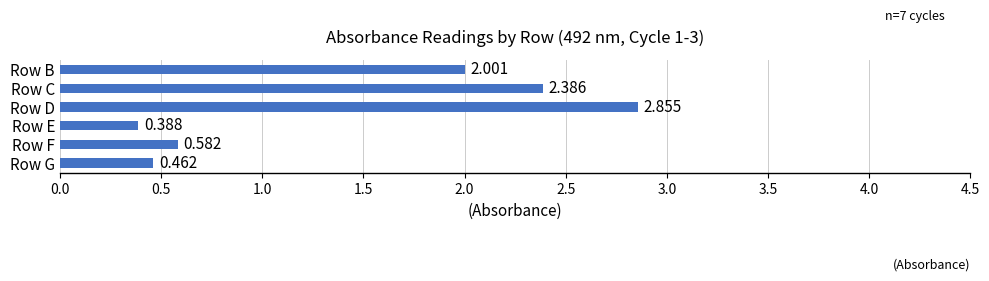

At which label is the value closest to 1?

Row F